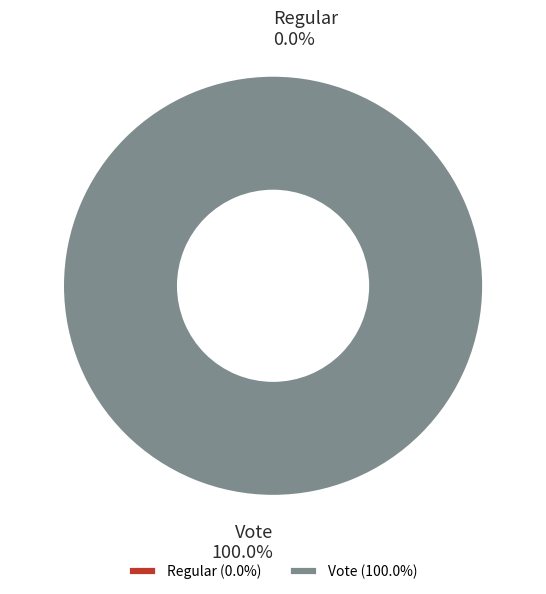

Count the number of slices in the pie.

2